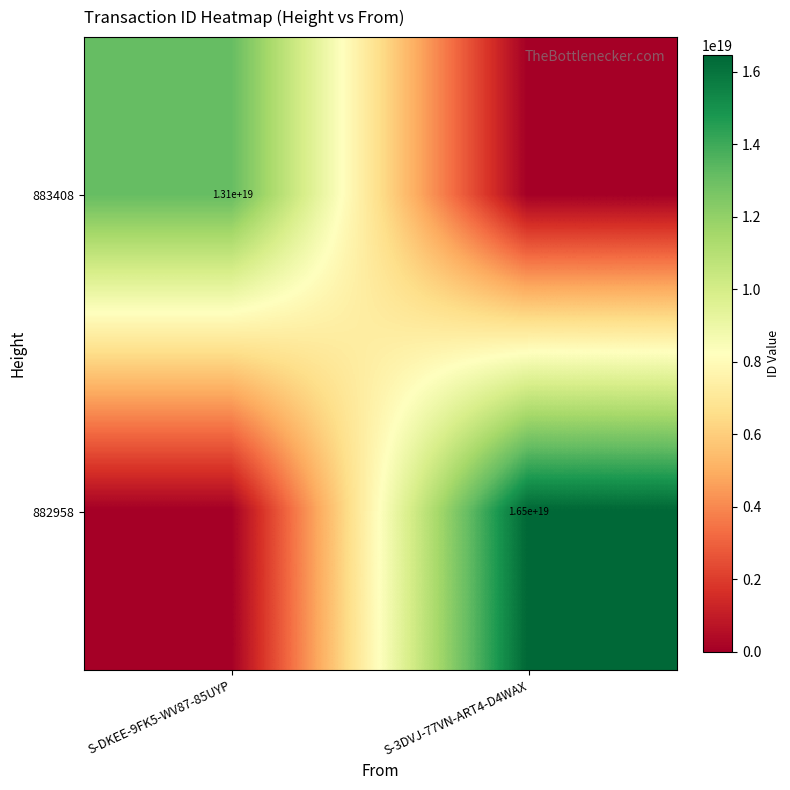

True or false: 883408 has a value of 17340975087801059328 at S-DKEE-9FK5-WV87-85UYP.

False